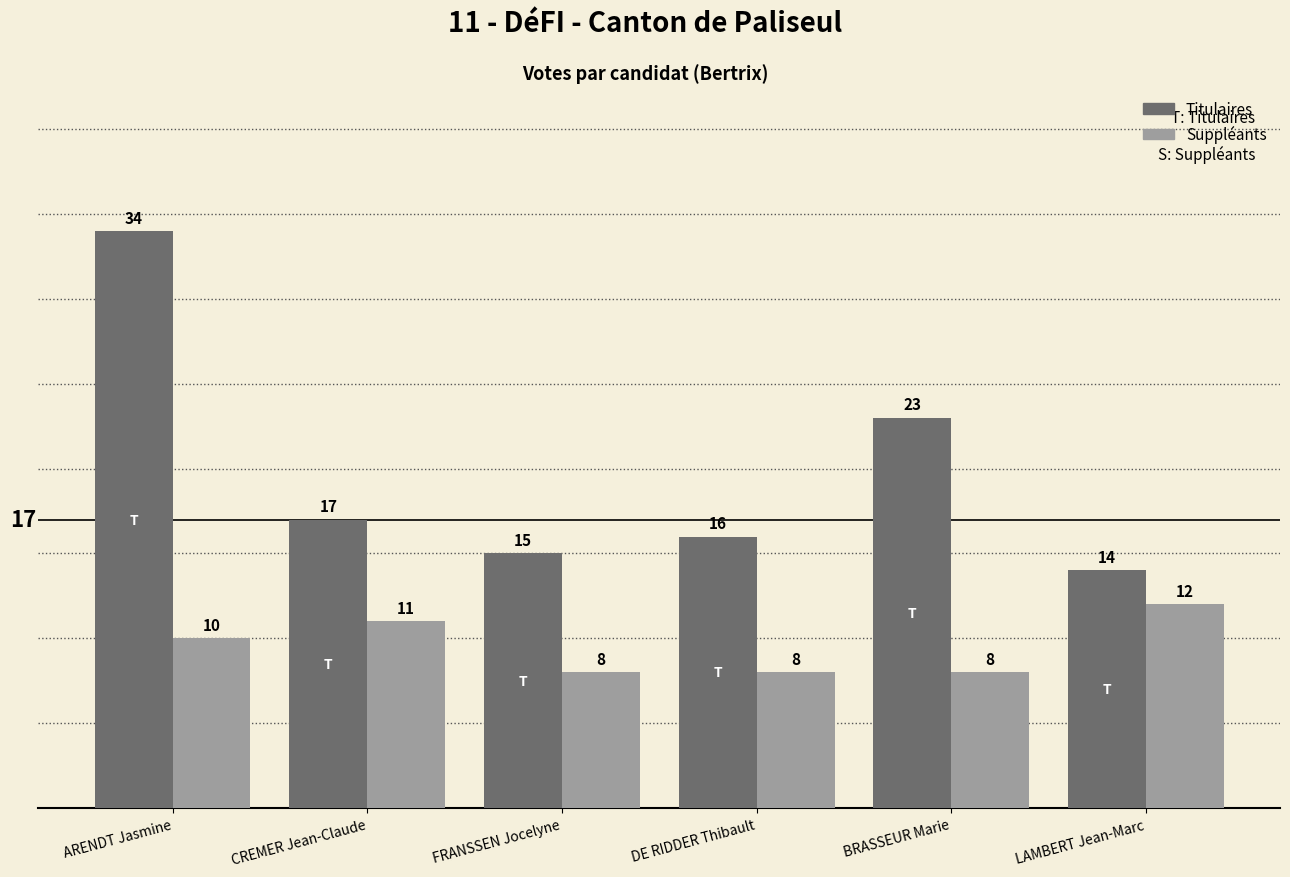

Rank the series by their maximum value, from lowest to highest.

Suppléants, Titulaires